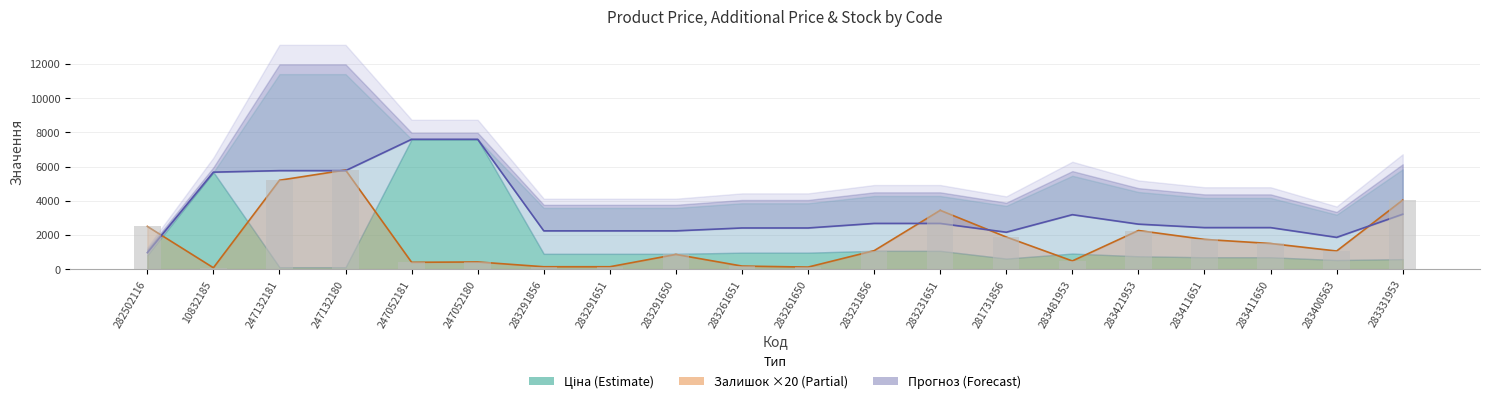

At which label is Залишок лінія (×20) closest to 2940?

282502116